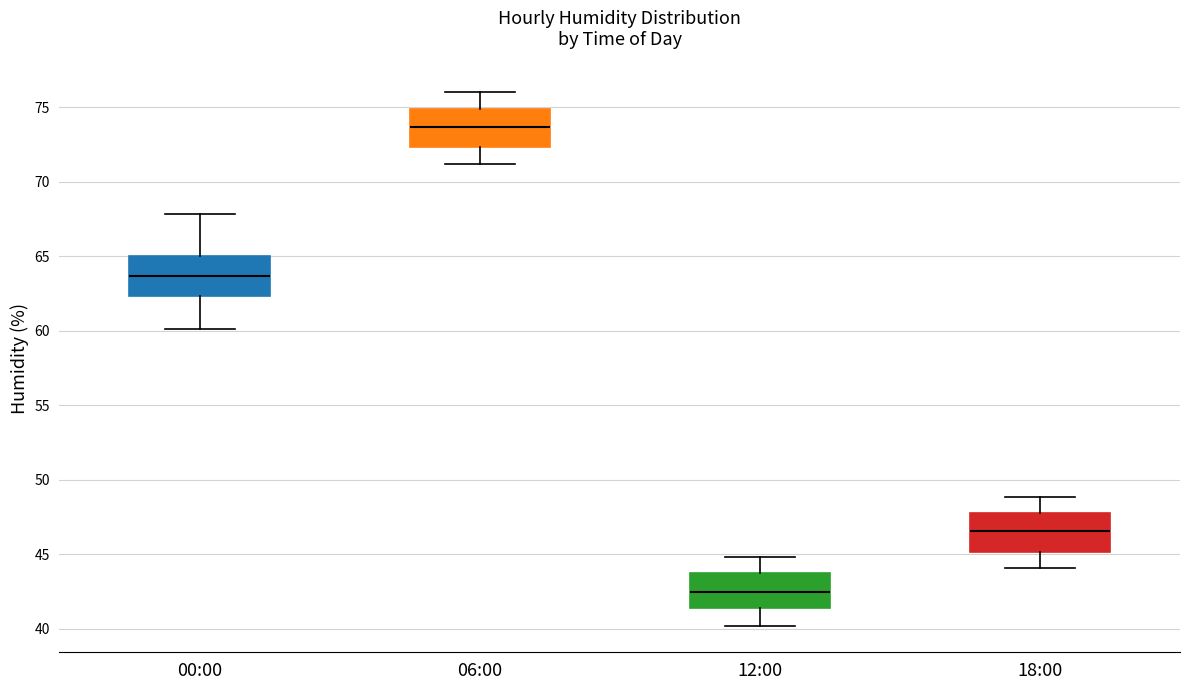

Which box has the lowest median line?

12:00